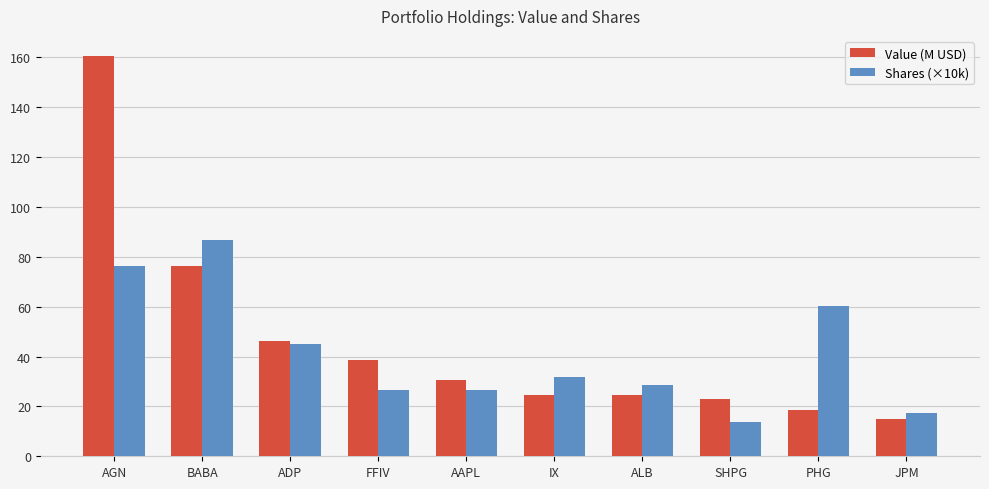

At which category does the chart reach its peak across all series?

AGN